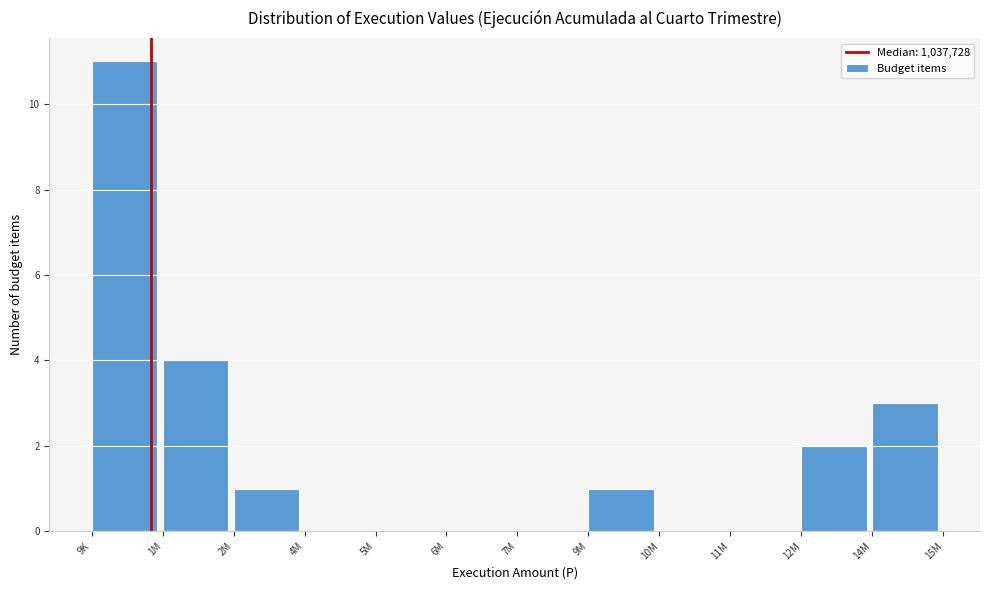

Reading right to left, list all the values displayed in this chart.

14M=3	12M=2	11M=0	10M=0	9M=1	7M=0	6M=0	5M=0	4M=0	2M=1	1M=4	9K=11